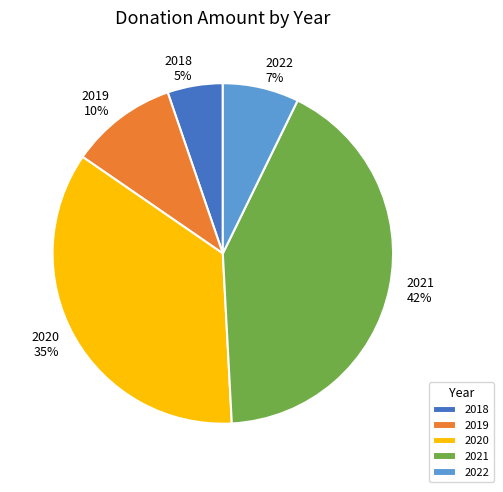

Does 2022 account for over 50% of the chart?

No